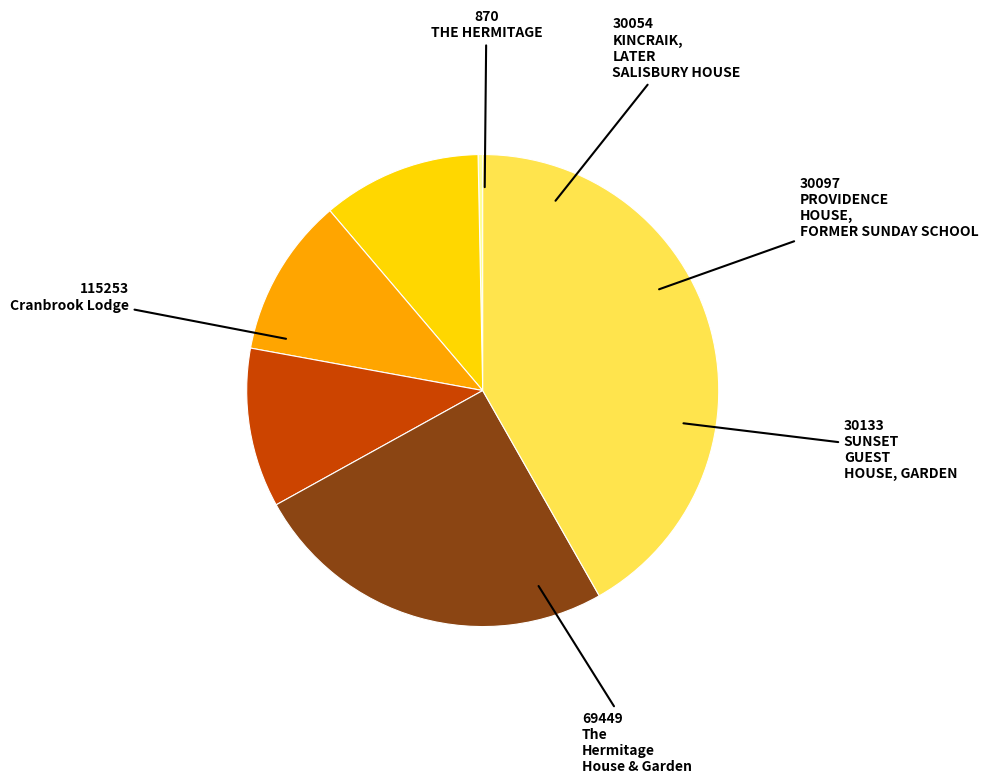

Which category has the smallest portion of the pie?

THE HERMITAGE